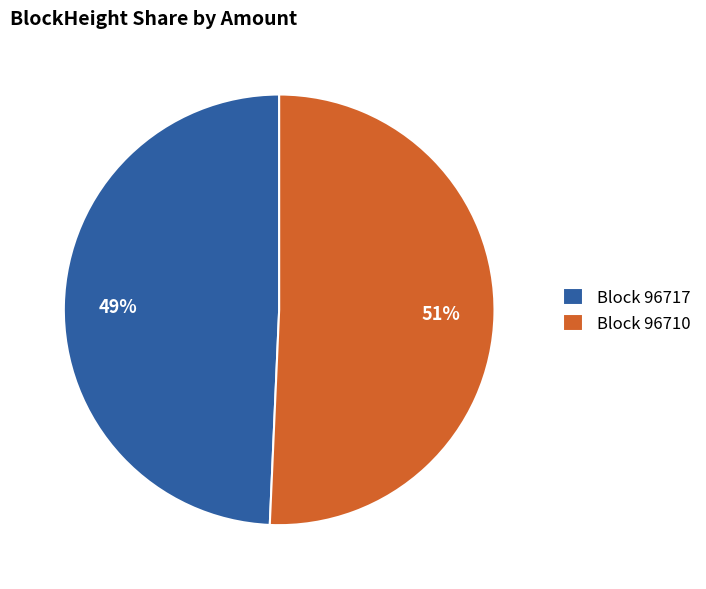

What is the smallest slice in the pie chart?

Block 96717